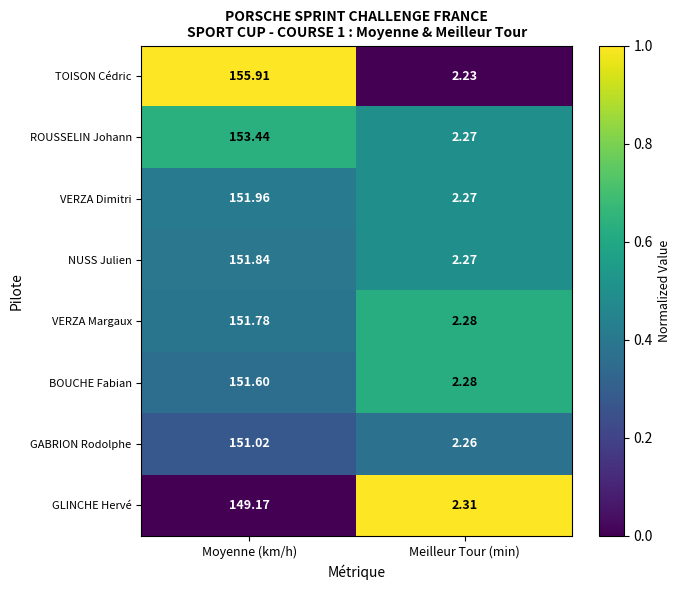

At which category does the chart reach its peak across all series?

Moyenne (km/h)